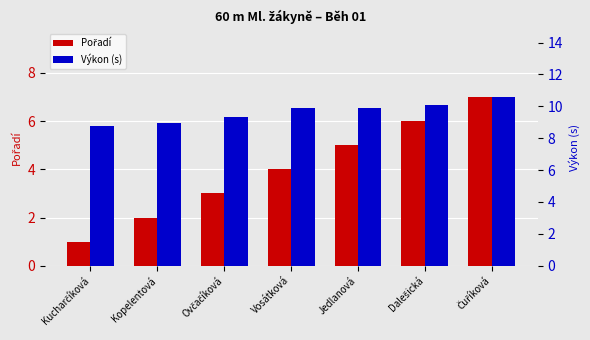

Which label corresponds to the smallest value in the chart?

Kucharčíková